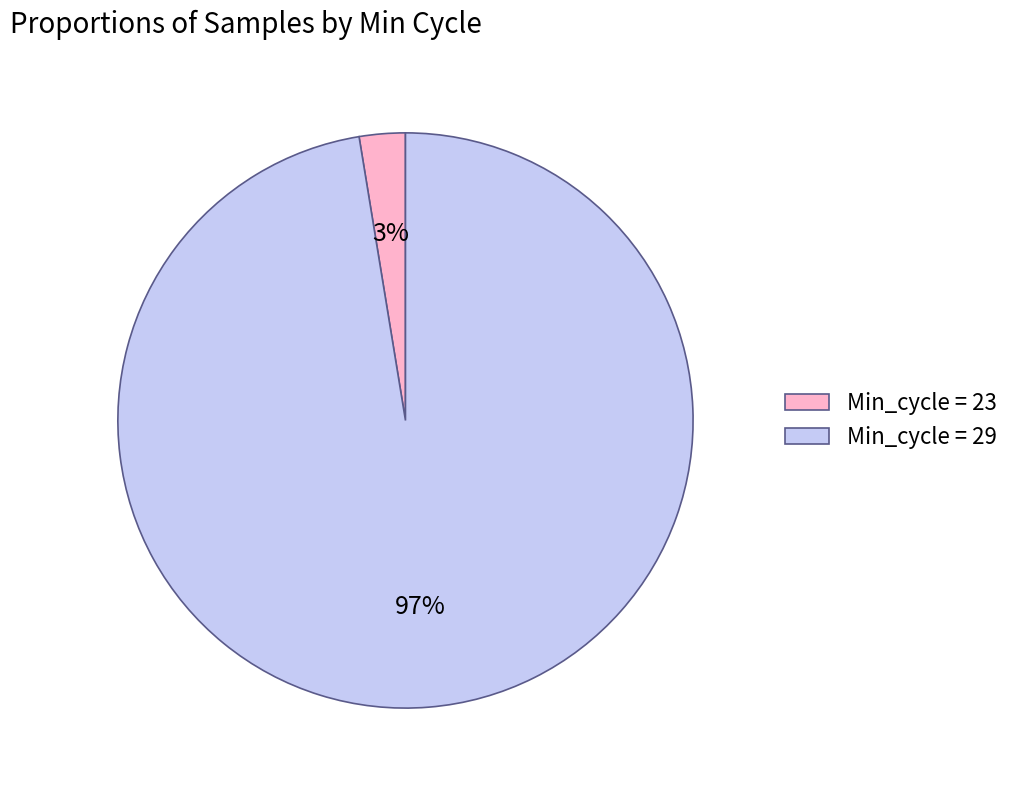

Does any single category account for the majority?

Yes